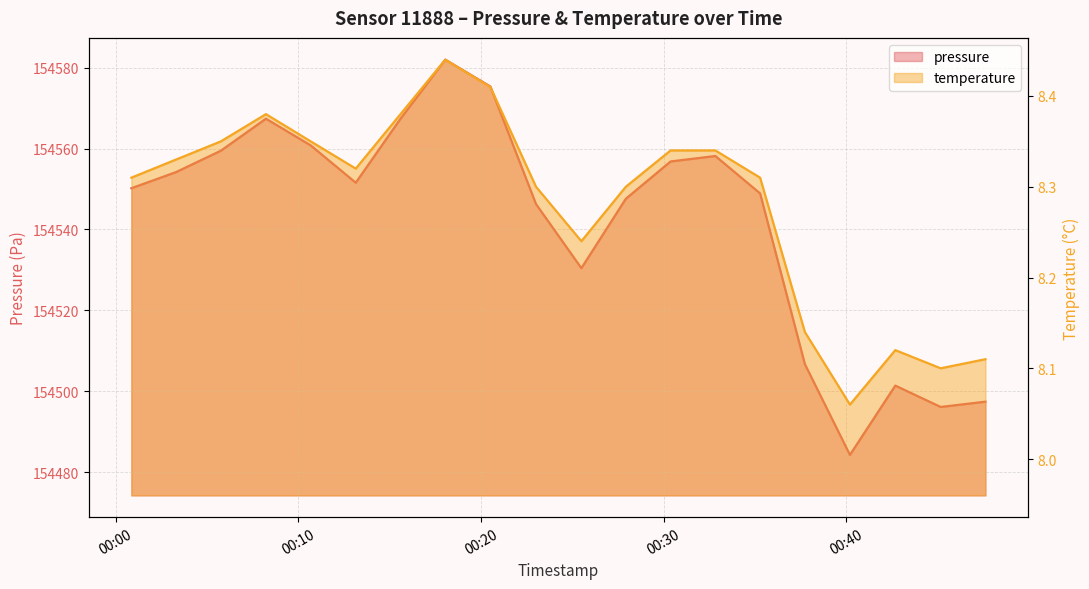

Does the chart display data point markers on the line(s)?

No